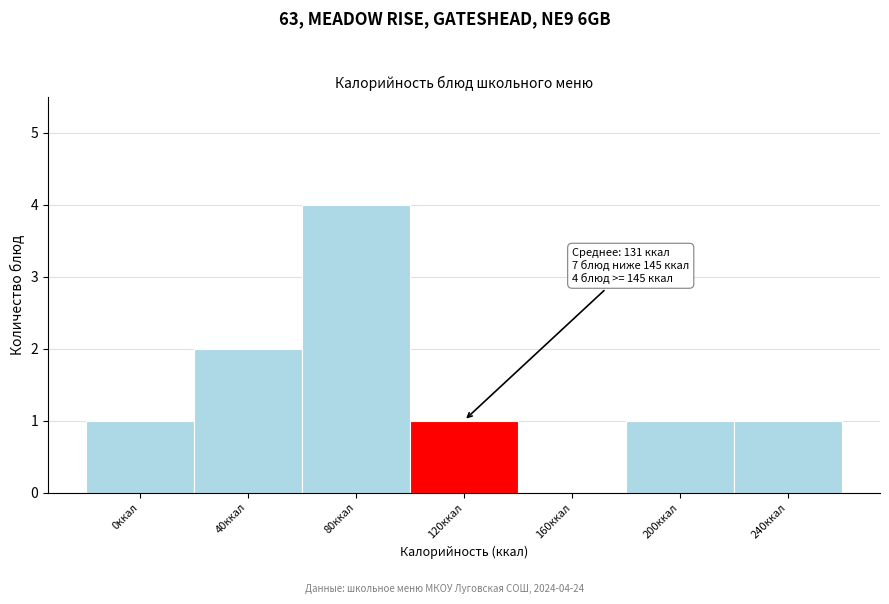

Reading left to right, transcribe all the data shown in this chart.

0ккал=1	40ккал=2	80ккал=4	120ккал=1	160ккал=0	200ккал=1	240ккал=1